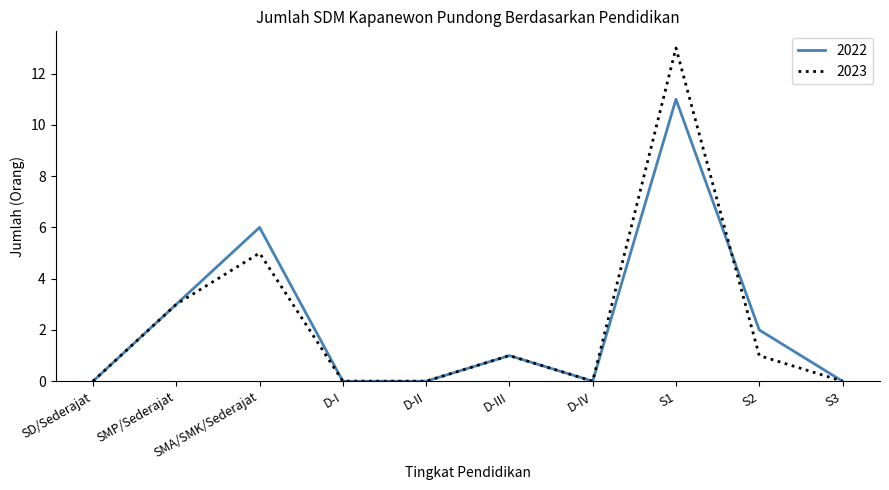

At which category is the sum across all series the highest?

S1